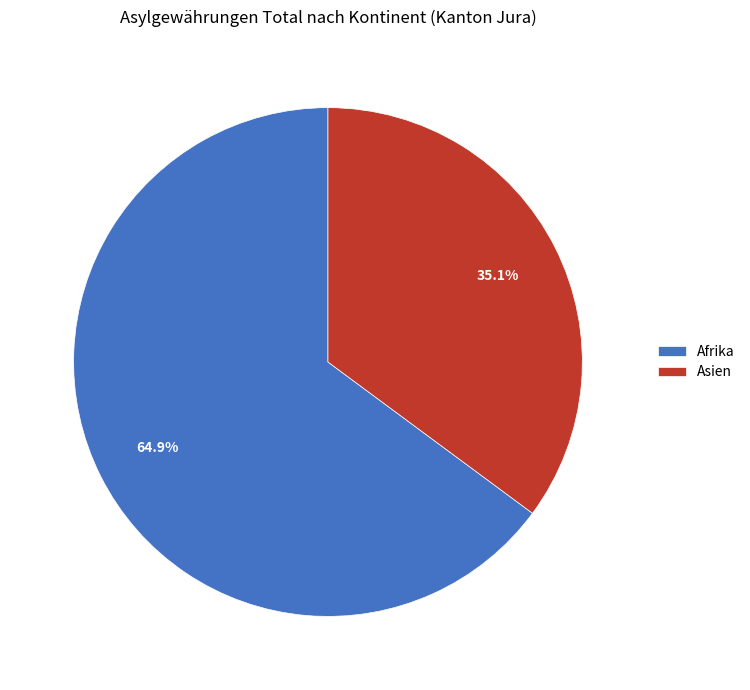

To the nearest percent, what is the average slice percentage?

50%